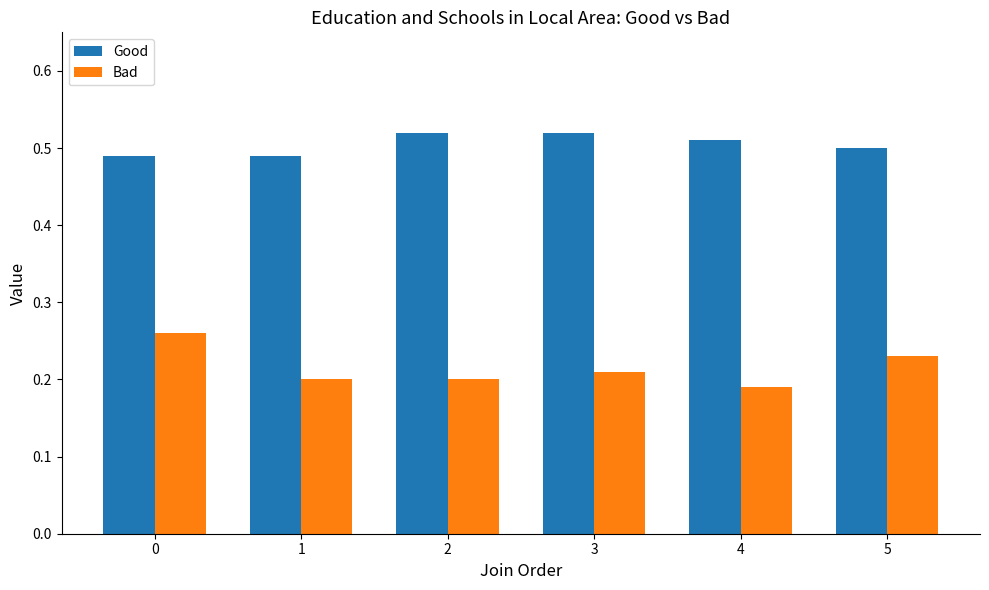

Which series has the widest spread of values?

Bad